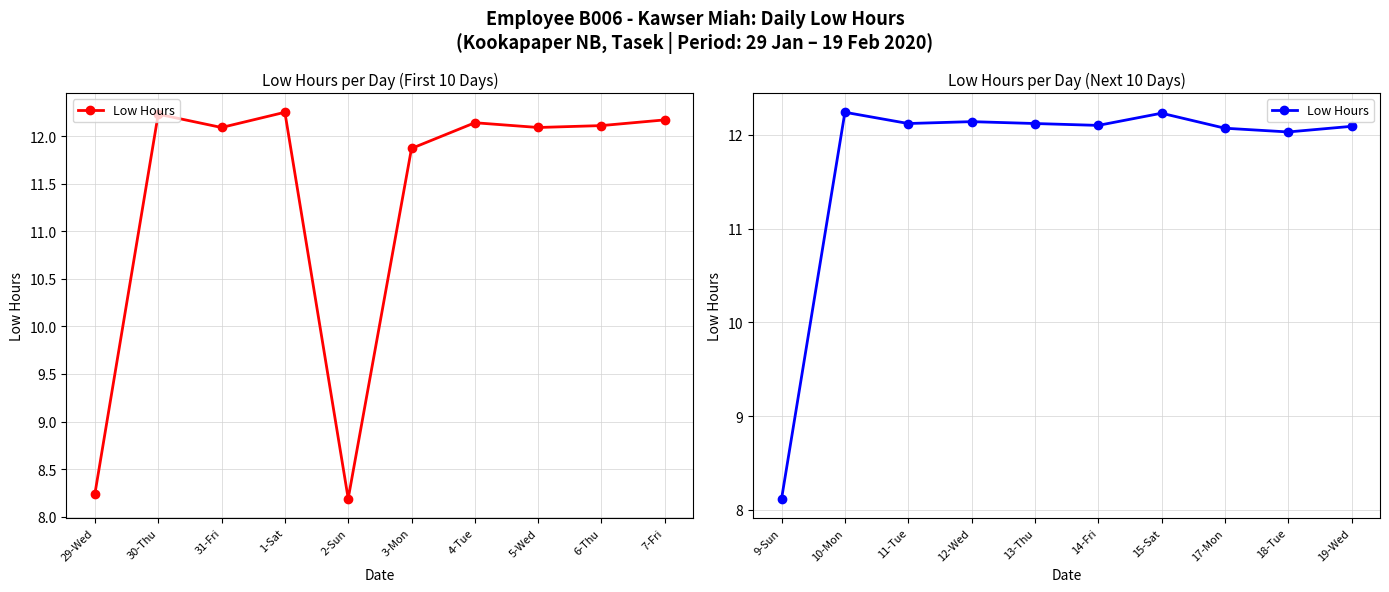

Where is the first local minimum?

11-Tue